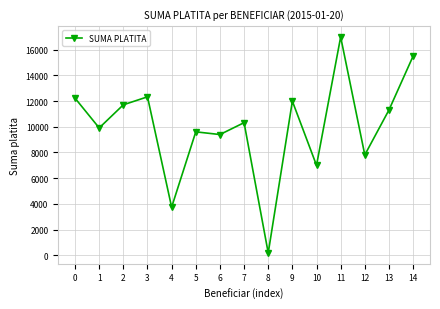

What is the value of the 7th point from the left?

9395.1